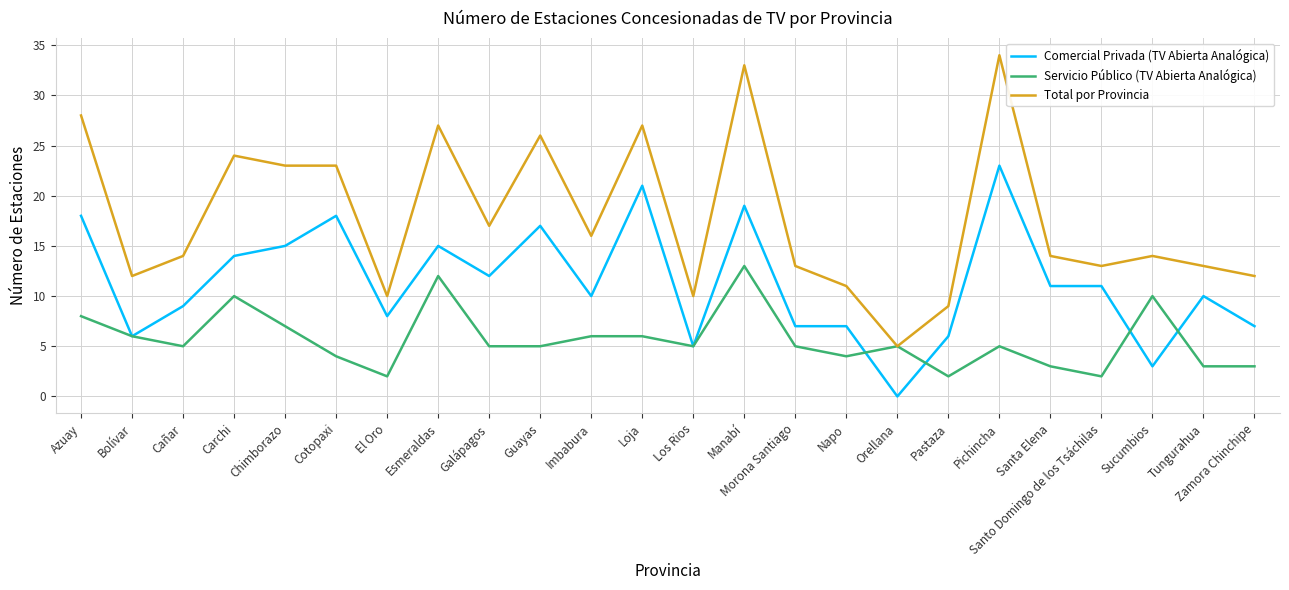

How many lines are shown in the chart?

3